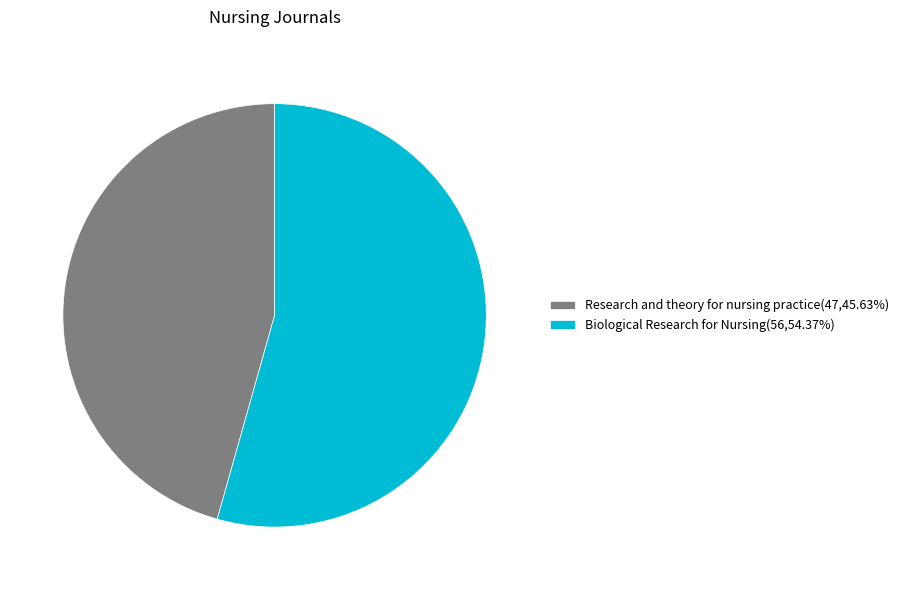

Approximately how many times larger is the value at Research and theory for nursing practice compared to Biological Research for Nursing?

0.8